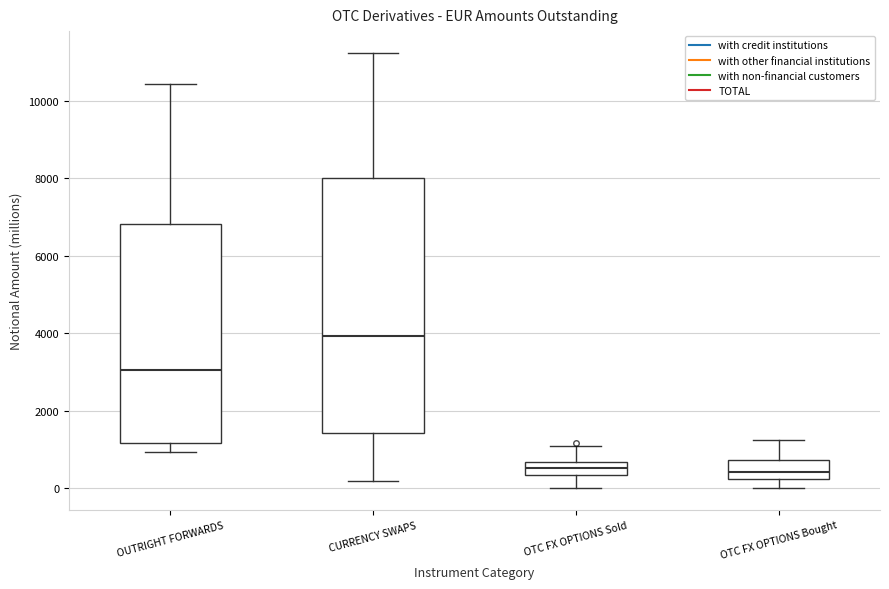

Where is the upper edge of the box for OTC FX OPTIONS Sold on the y-axis? The values are not printed on the chart, so give them approximately, as read against the axis.

600